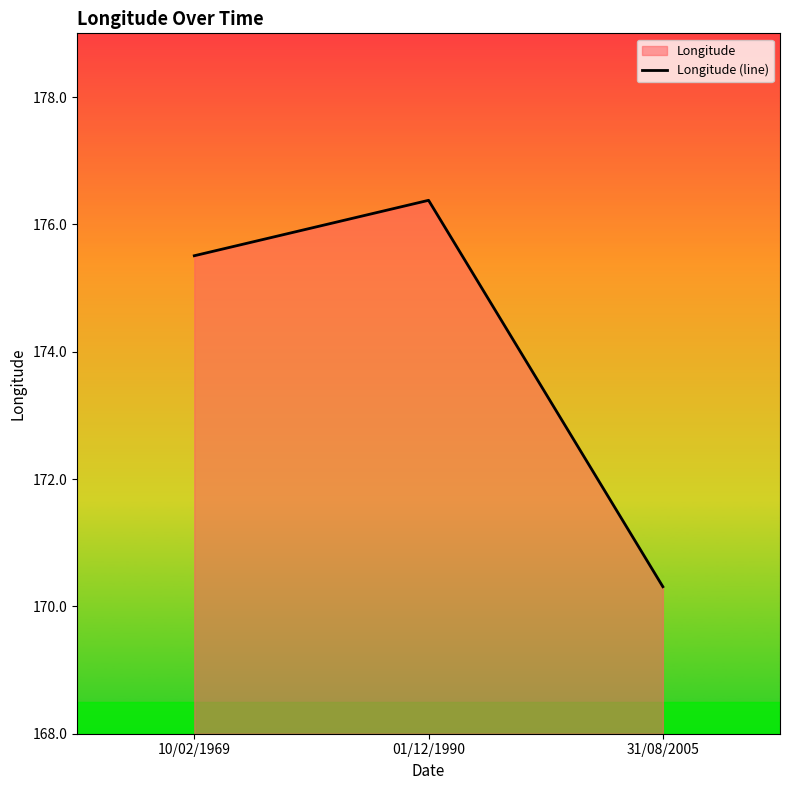

Rank the categories by value from lowest to highest.

31/08/2005, 10/02/1969, 01/12/1990